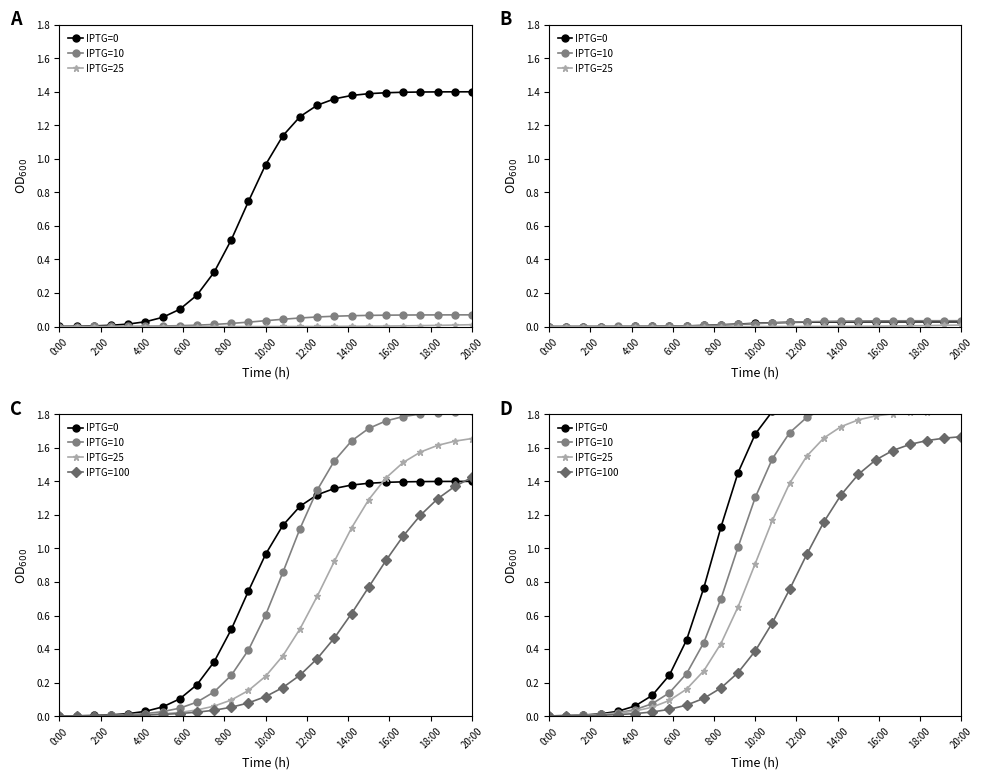

At which category is the sum across all series the highest?

20:00